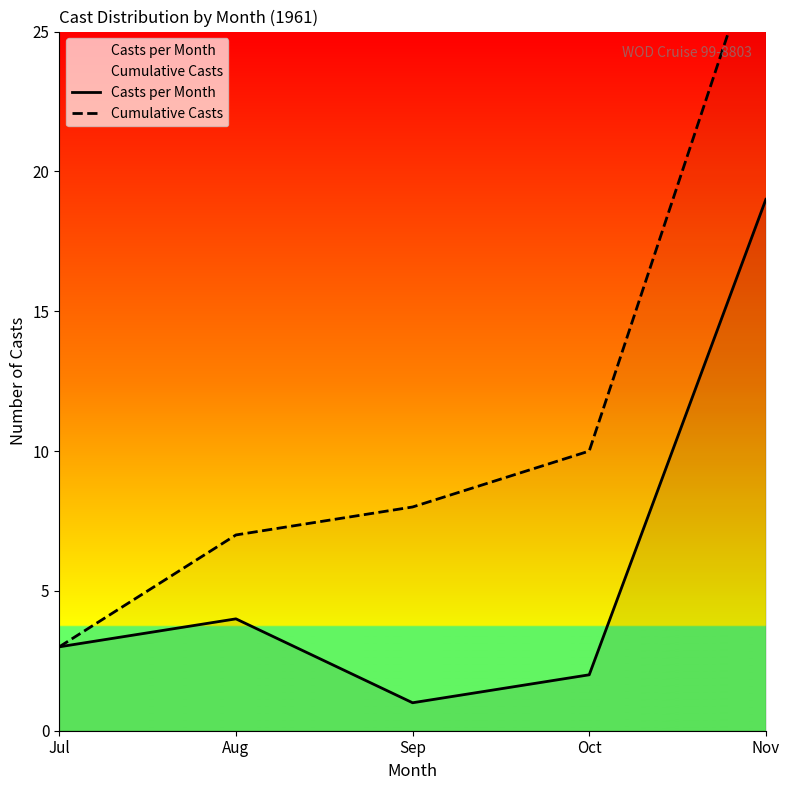

What is the spread (max minus min) of values at Sep?

7